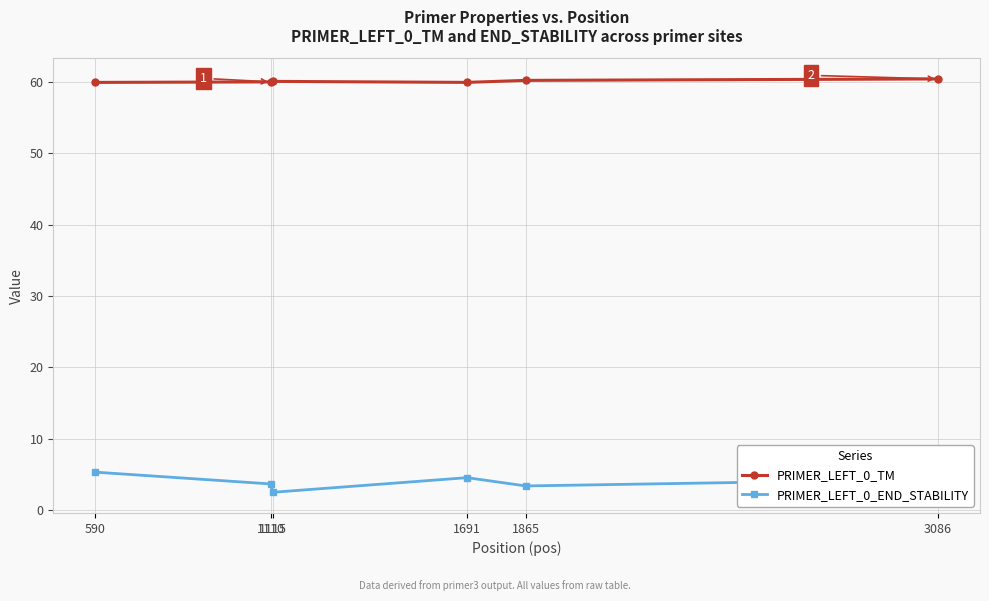

What is the value of the PRIMER_LEFT_0_TM point at the 6th from the left?

60.4